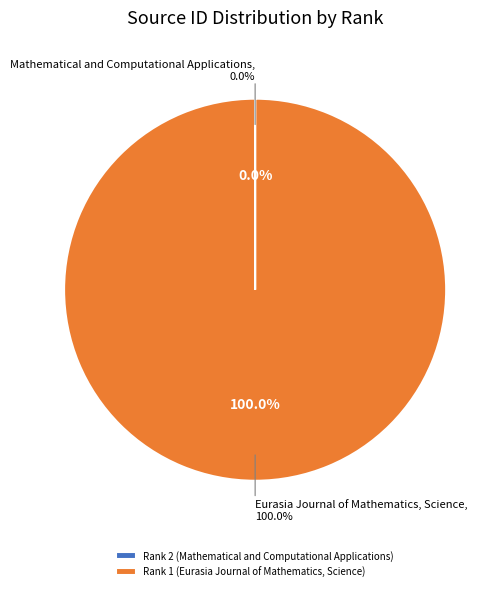

The Rank 2 (Mathematical and Computational Applications) slice represents 0% of the pie. True or false?

True